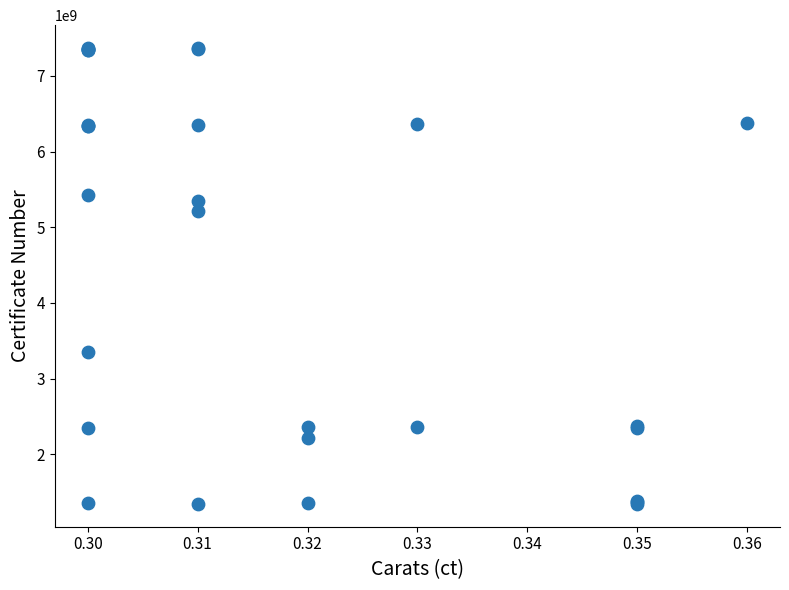

What Y value in the scatter plot is closest to 4355728090?

5211059684